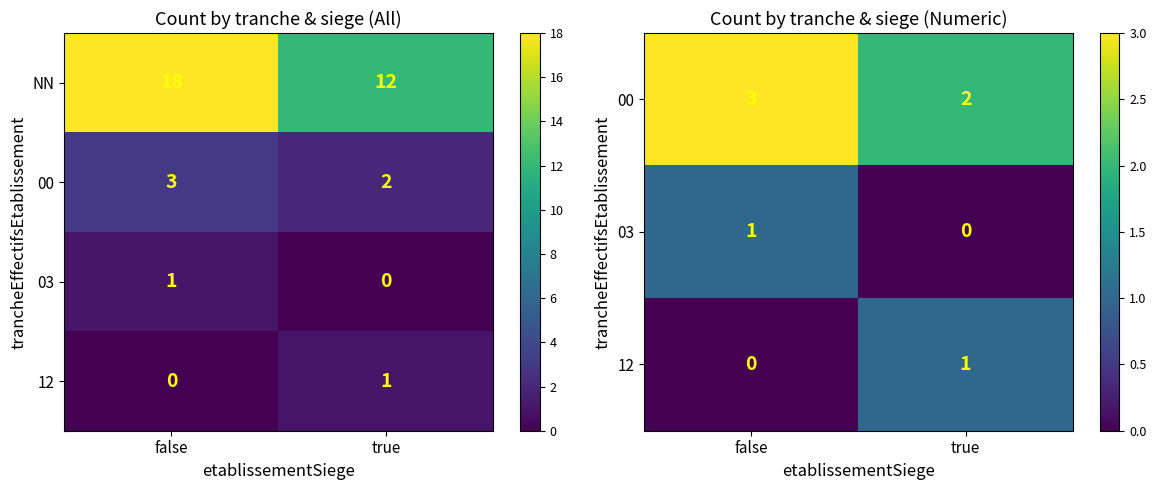

Is it true that NN equals 20 at true?

False